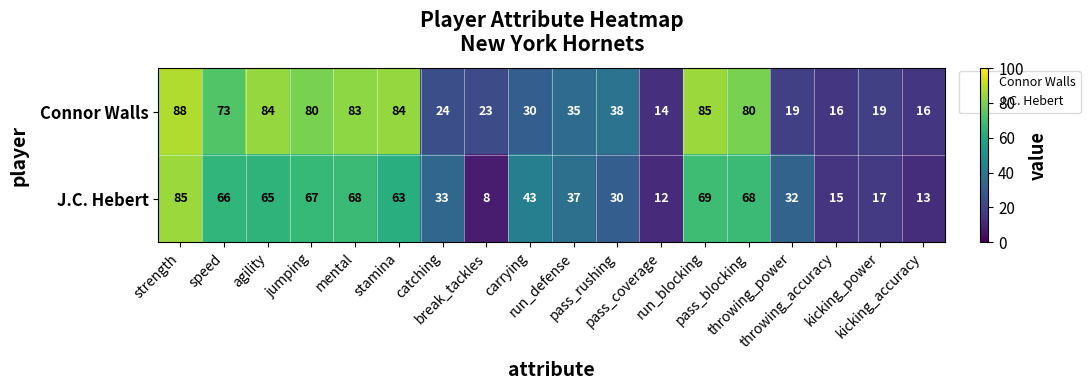

Rank the series by their average value, from lowest to highest.

J.C. Hebert, Connor Walls